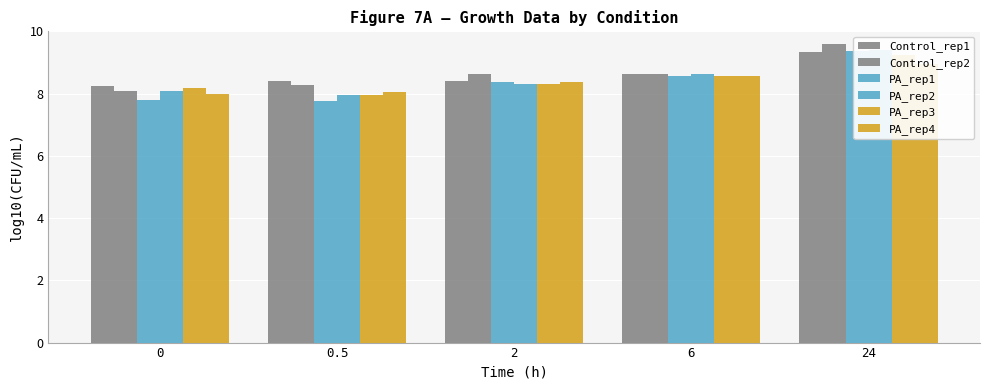

What position from the right is 0?

5